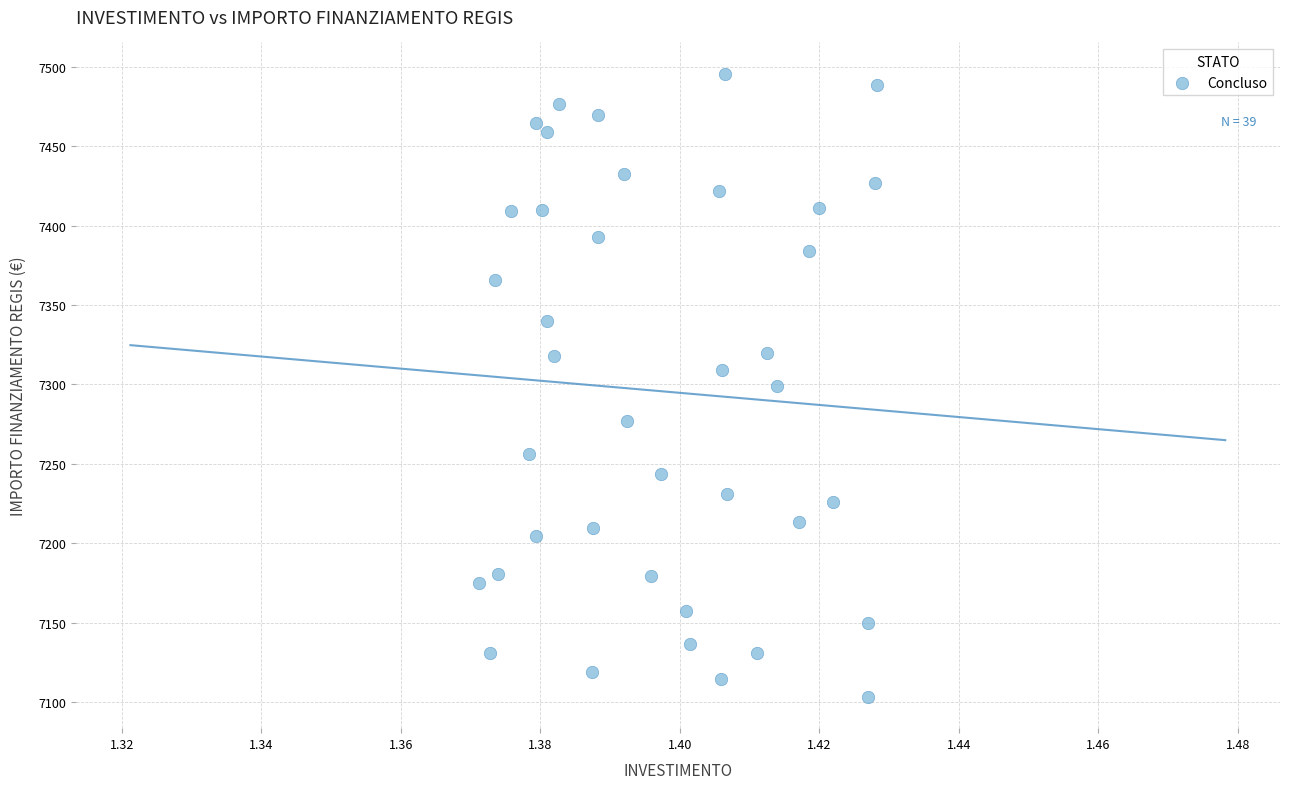

What is the range of Y values (max minus min)?

392.5